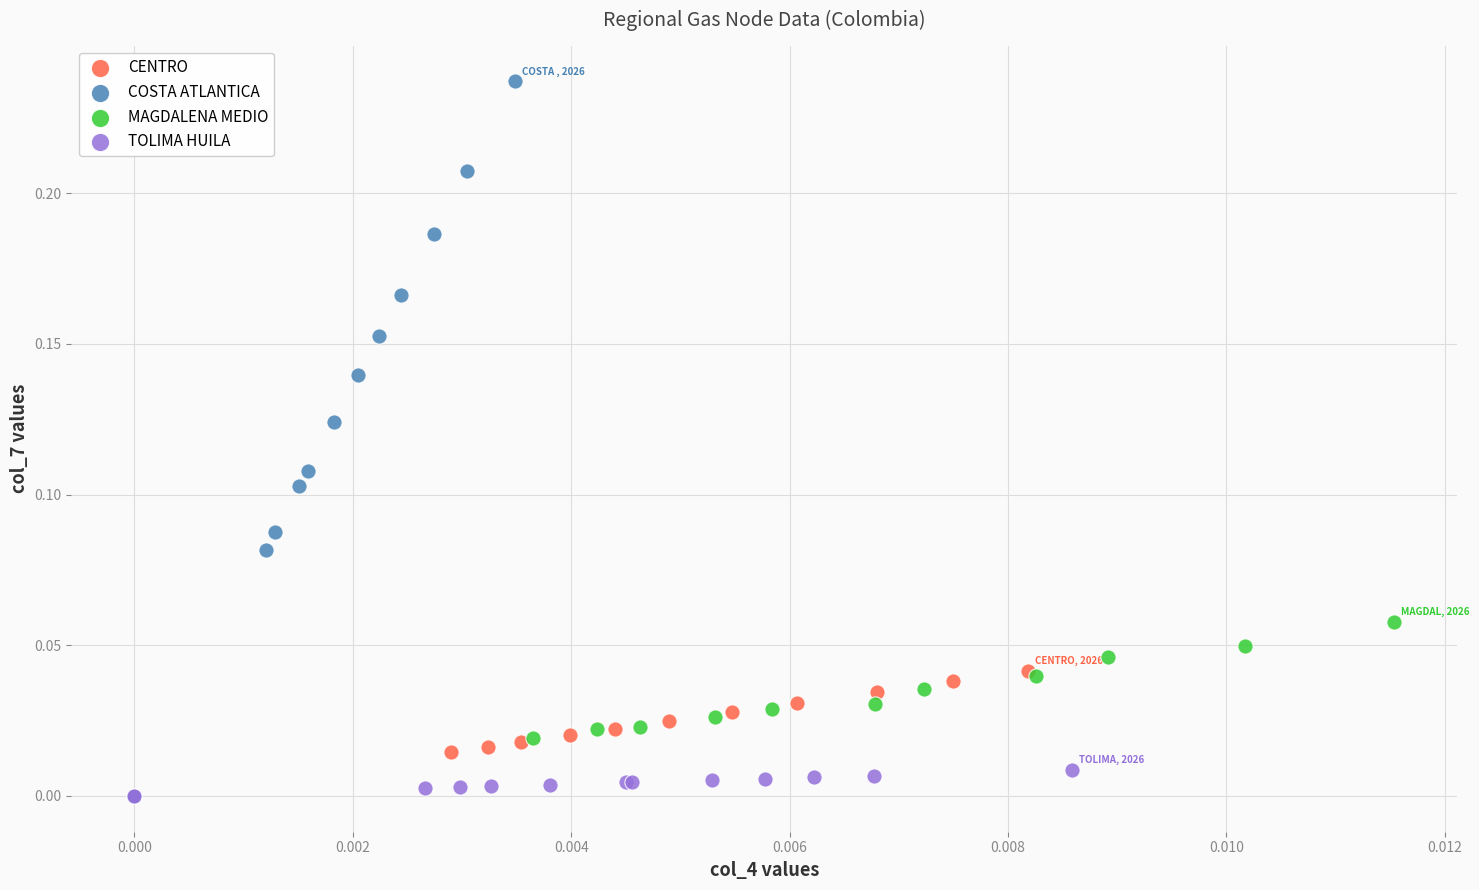

Which series has the largest Y range (max minus min)?

COSTA ATLANTICA